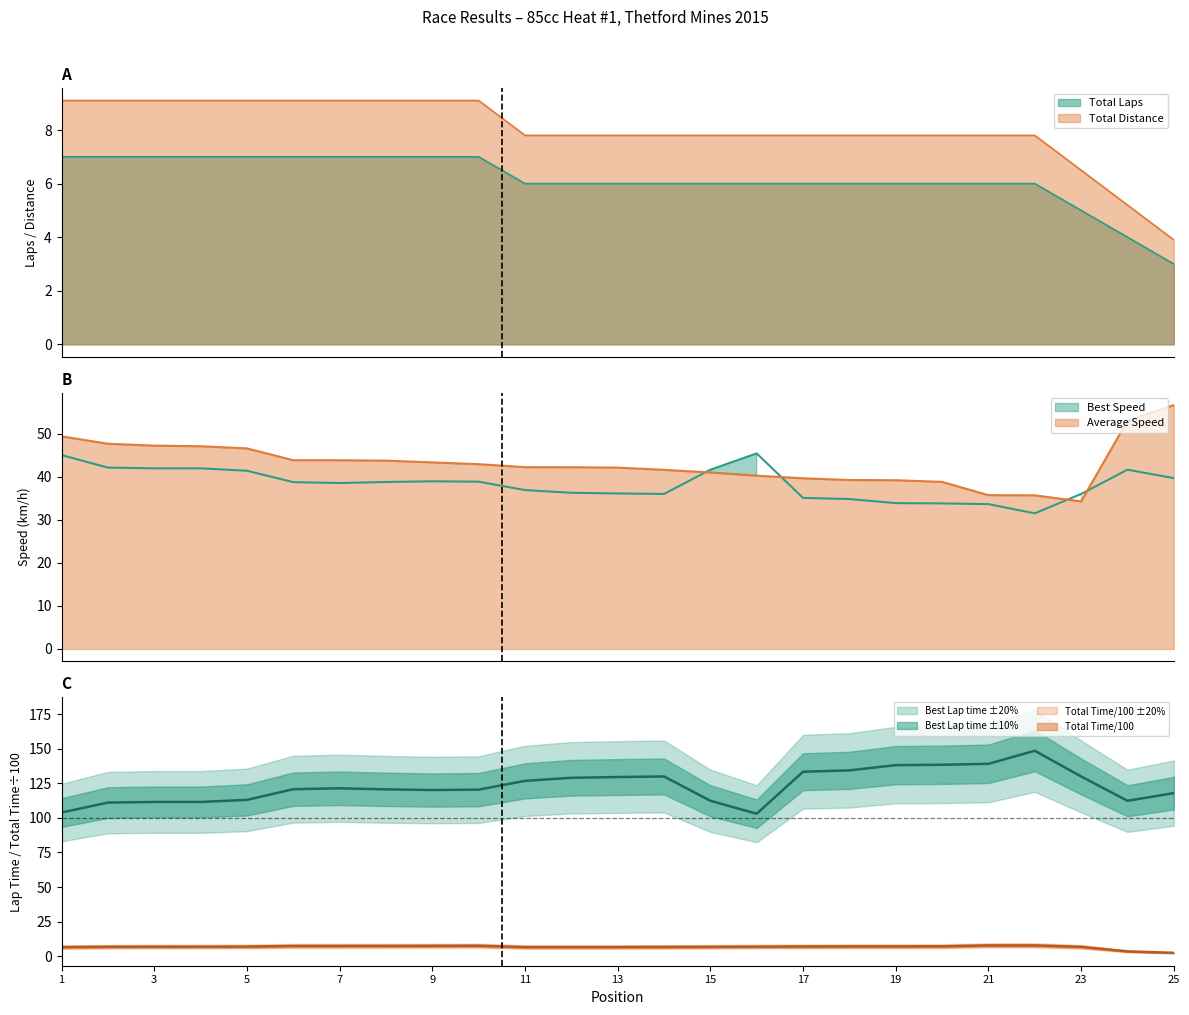

Rank the categories by Best Speed value from highest to lowest.

16, 1, 2, 3, 4, 24, 15, 5, 25, 9, 10, 8, 6, 7, 11, 12, 13, 14, 23, 17, 18, 19, 20, 21, 22